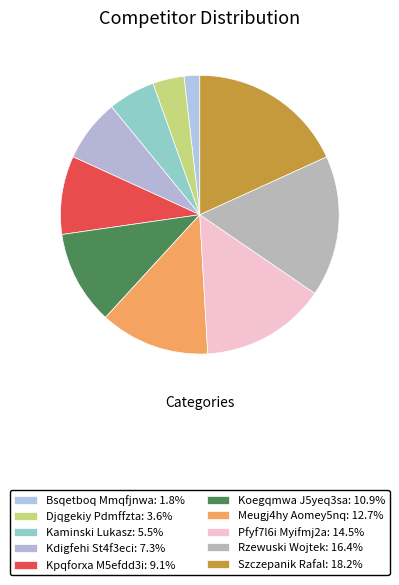

What is the total percentage of Kpqforxa M5efdd3i and Bsqetboq Mmqfjnwa?

10.9%